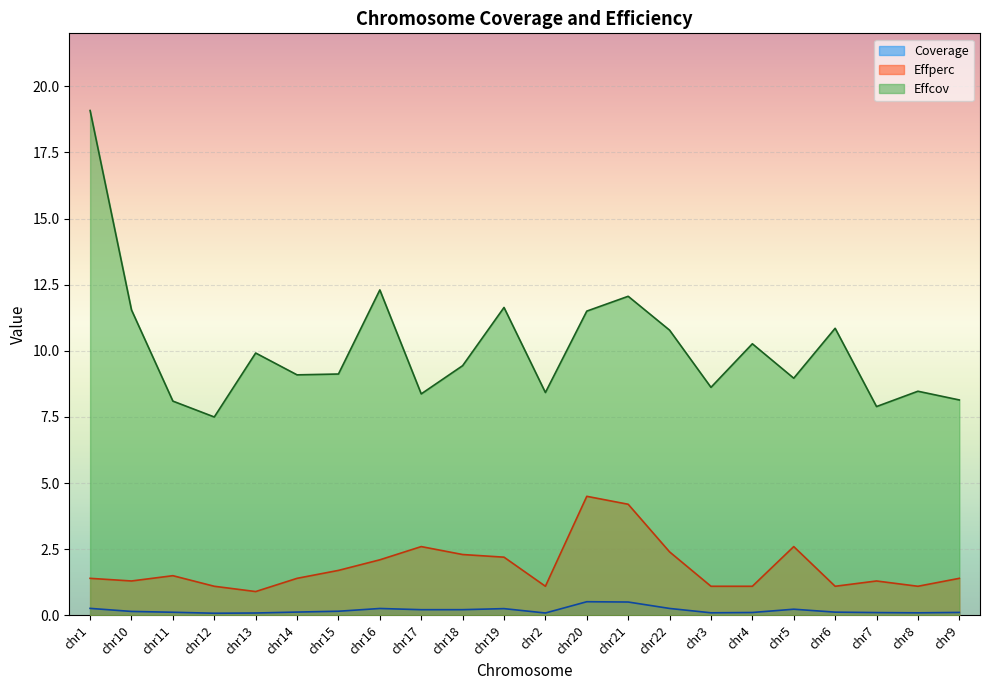

What is the total value across all series at chr1?

20.7